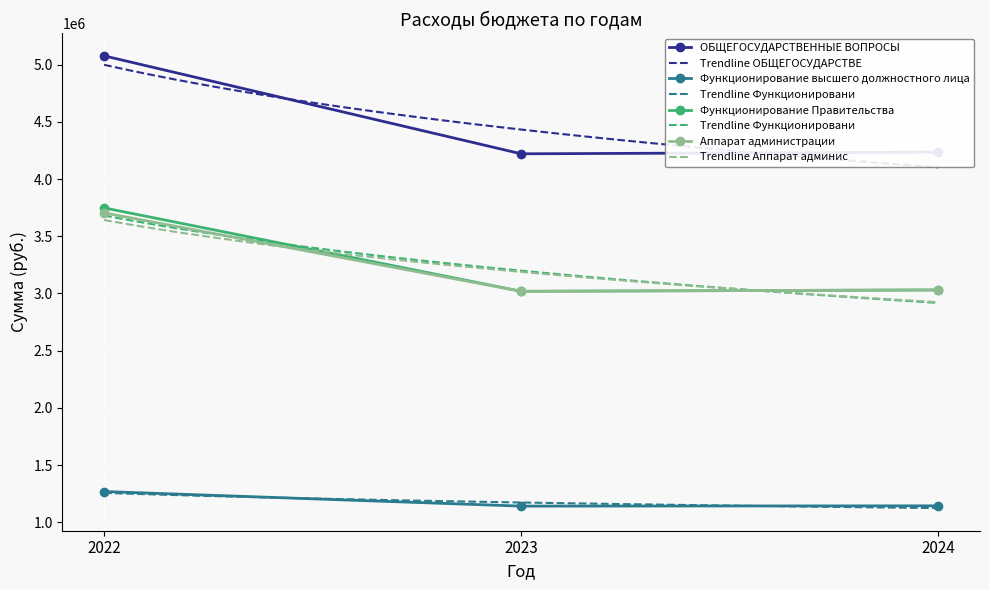

What is the sum of the ОБЩЕГОСУДАРСТВЕННЫЕ ВОПРОСЫ values at 2024 and 2022?

9314522.3